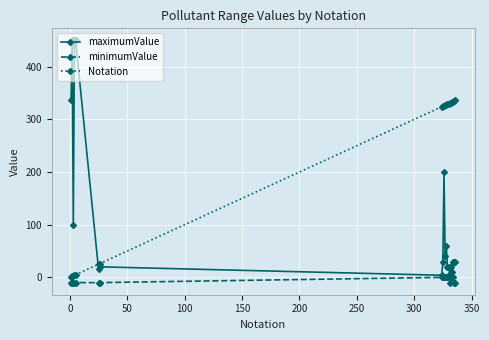

True or false: maximumValue has more than 2 interior local peaks.

True